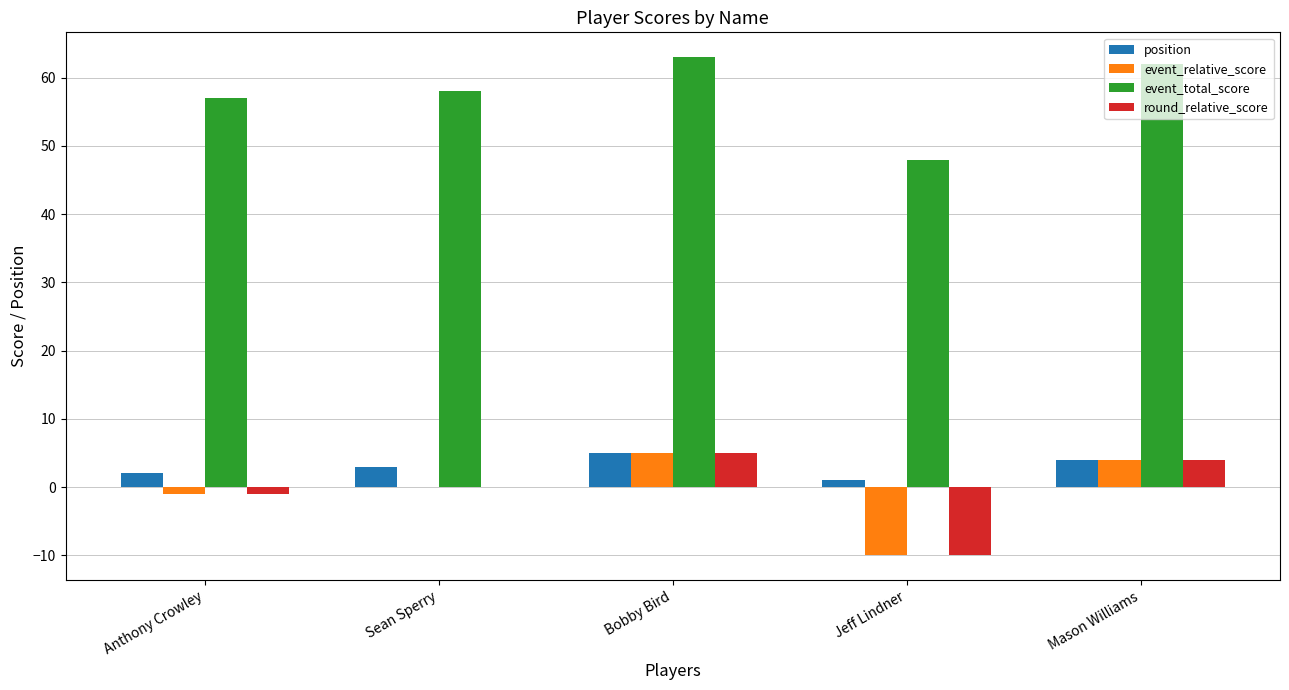

True or false: position has a value of 3 at Sean Sperry.

True